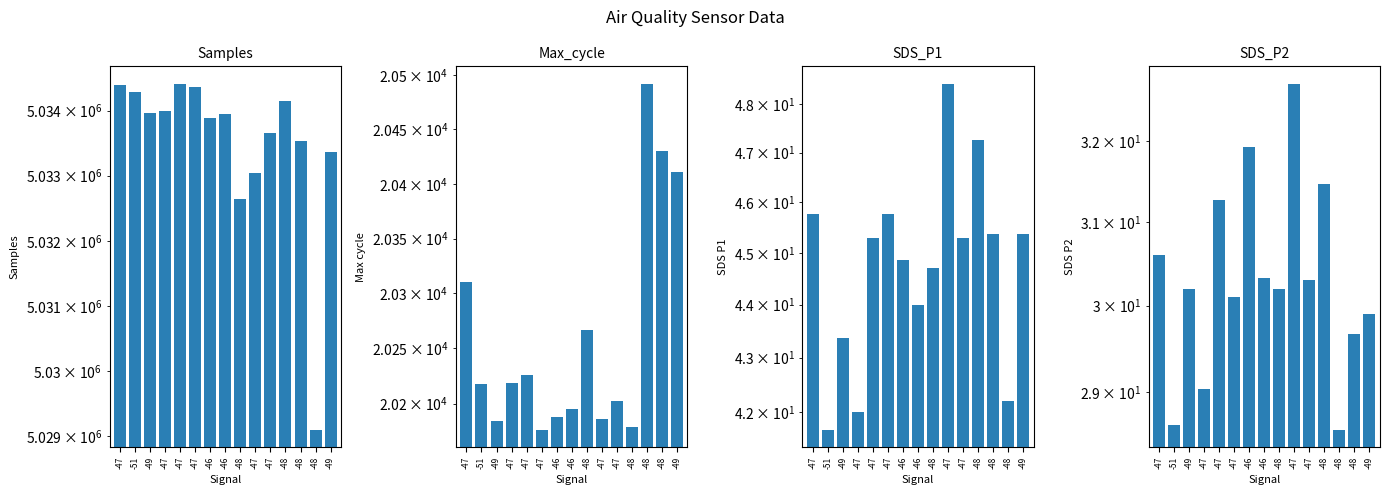

What is the sum of the SDS_P1 values at -47 and -49?

91.1